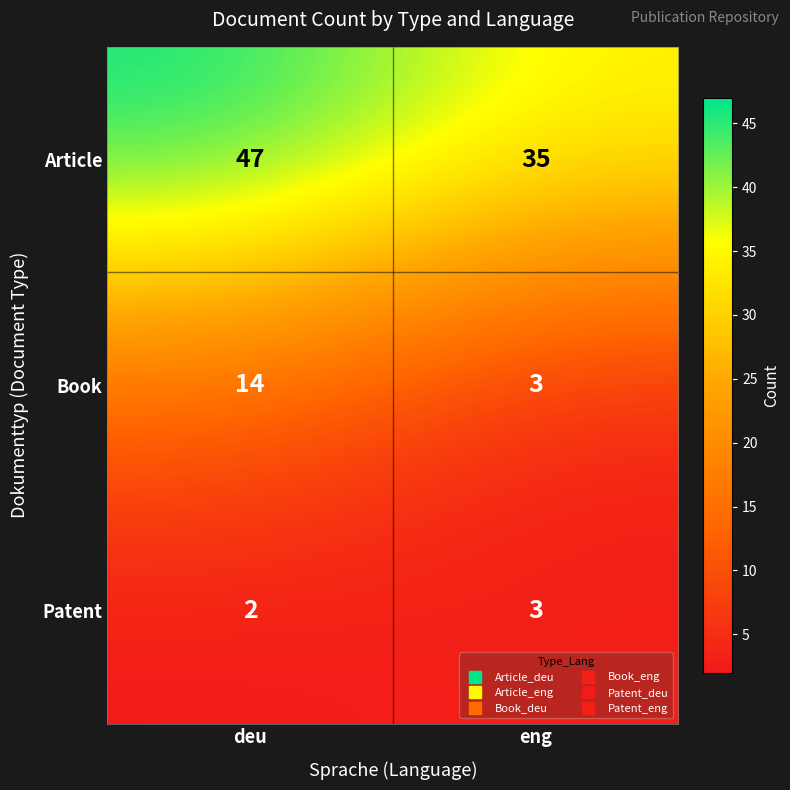

What is the sum of all Patent values?

5